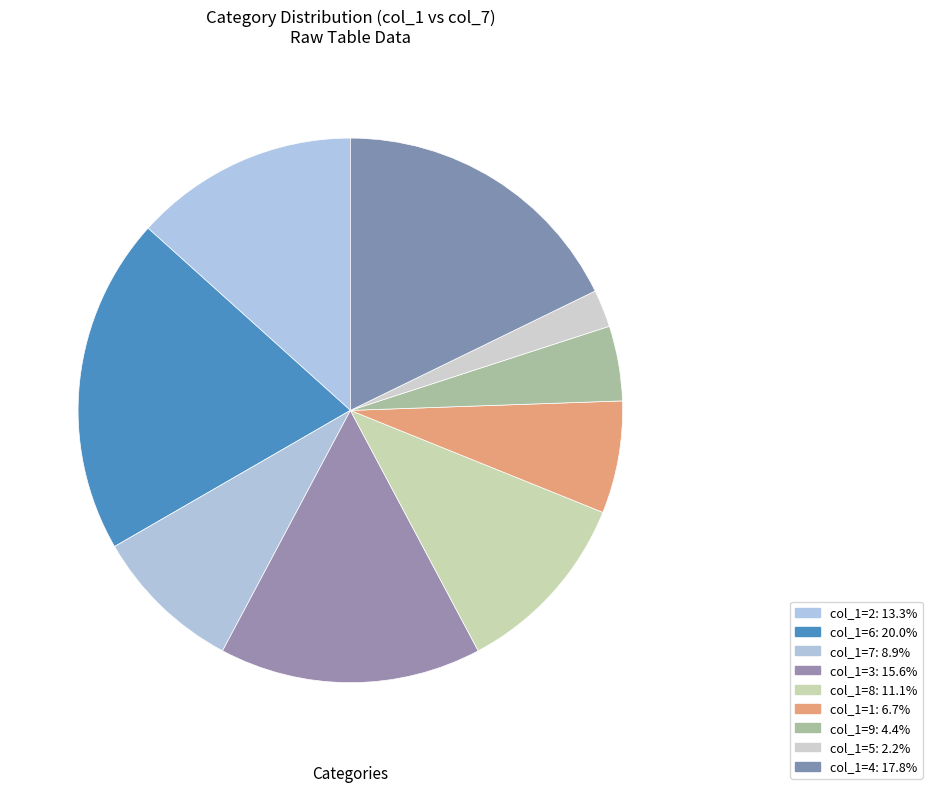

Count the number of slices in the pie.

9